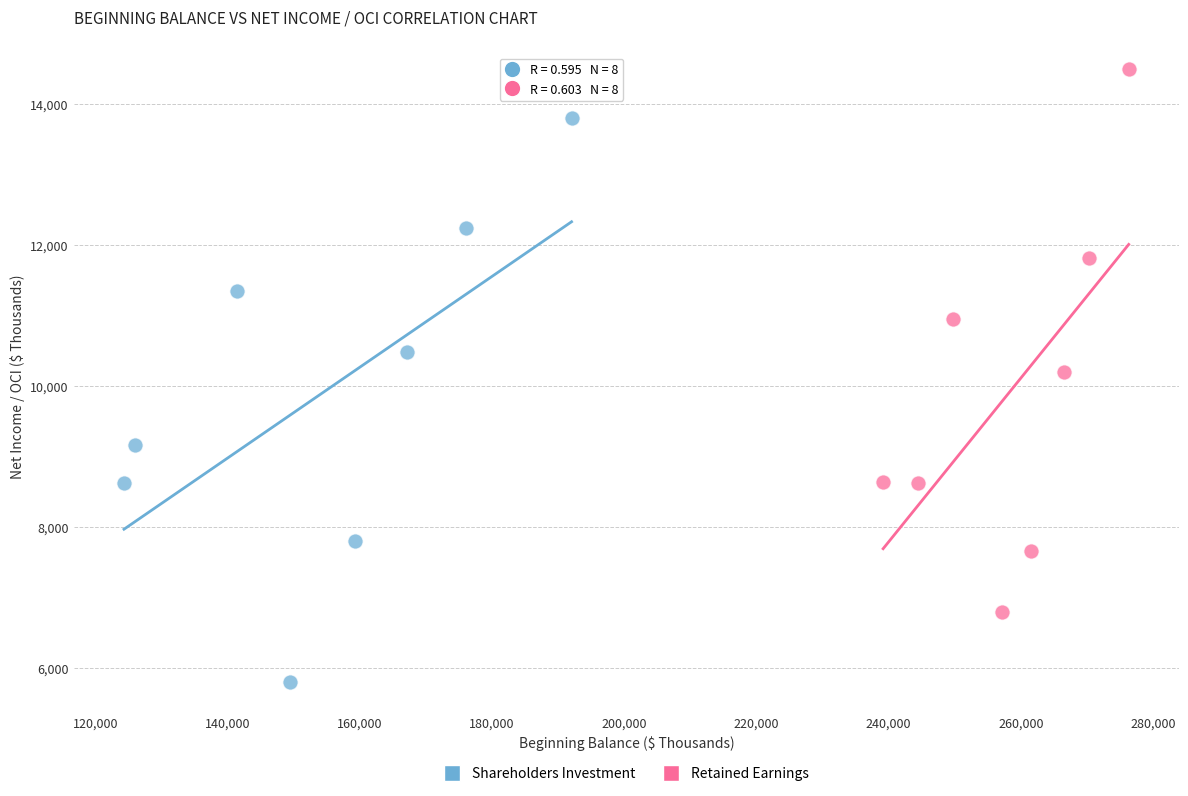

What are all the series names shown in the legend?

Shareholders Investment, Retained Earnings